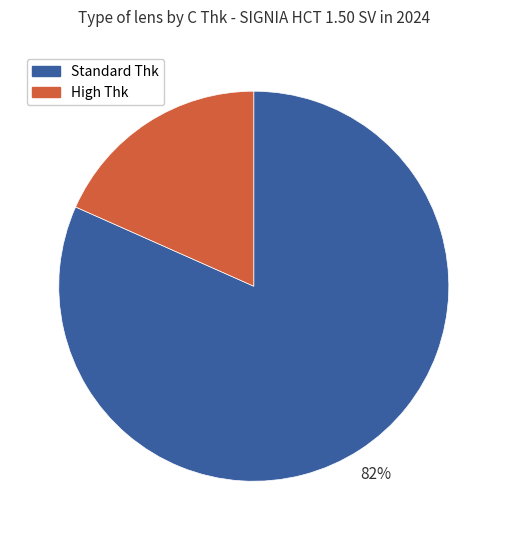

To the nearest percent, what portion does High Thk represent?

18%